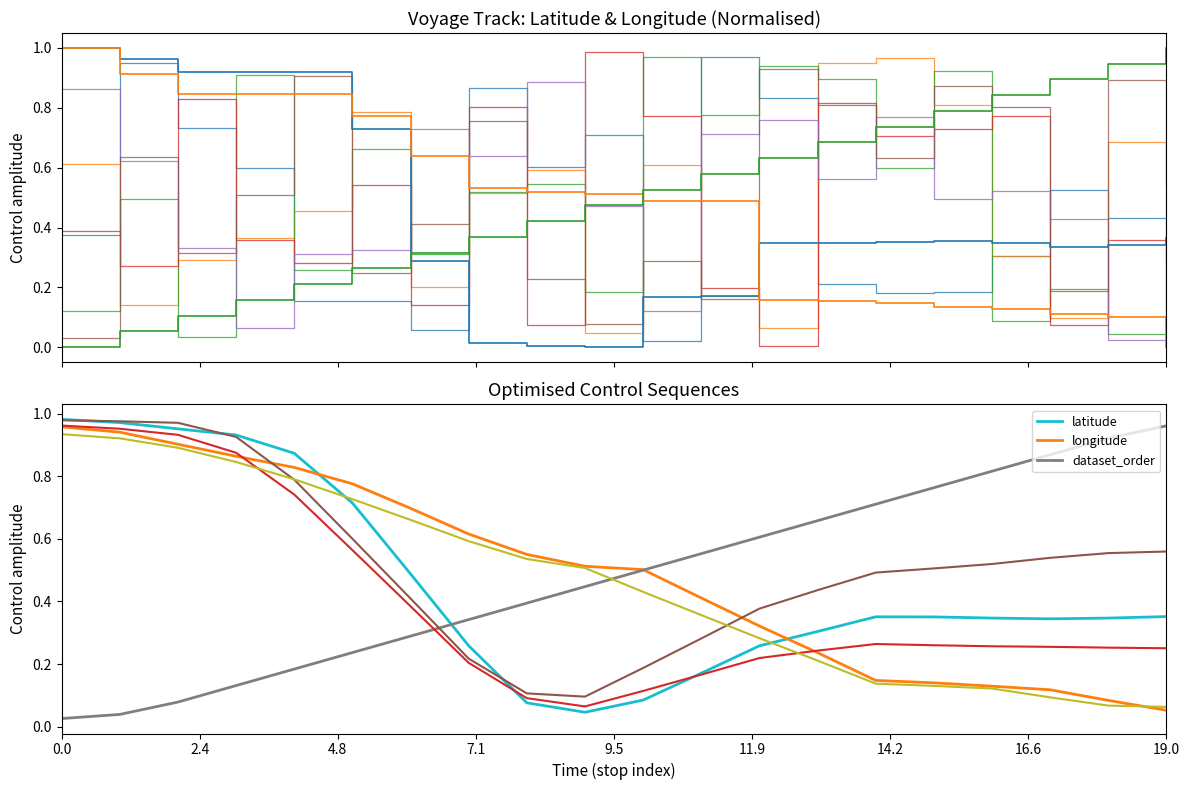

What is the difference between the latitude values at 10 and 17?

0.3